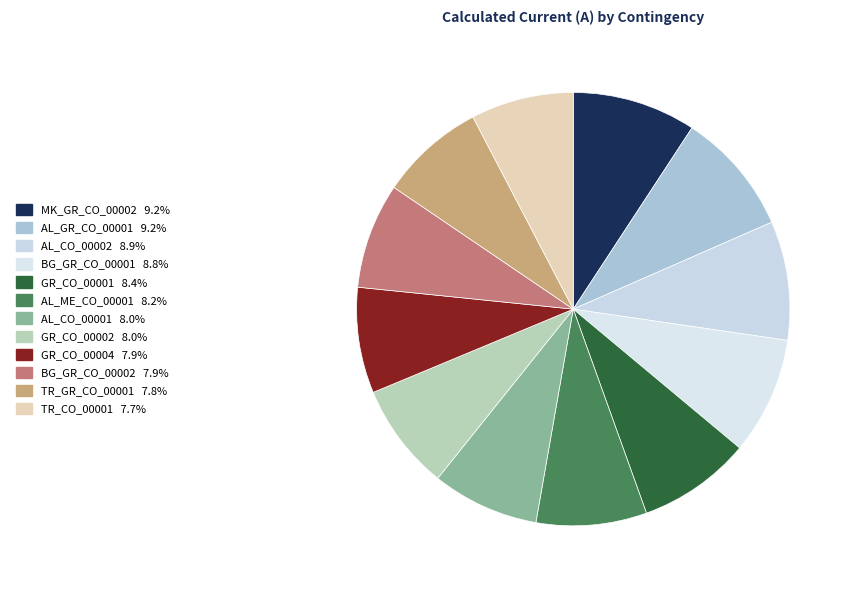

To the nearest percent, what portion does TR_CO_00001 represent?

8%